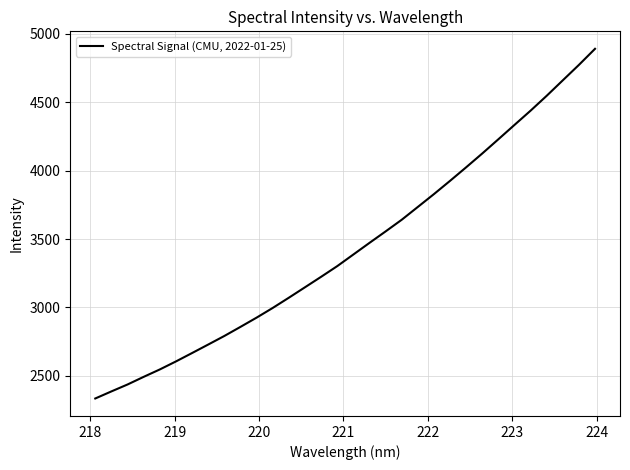

Reading left to right, extract all data points from this chart.

2333.8	2385.6	2436.2	2492.1	2546.3	2604.9	2666.3	2728.5	2791.2	2857.7	2925.3	2996.2	3071.0	3147.3	3223.9	3302.0	3386.9	3472.0	3555.8	3641.1	3734.9	3828.8	3925.8	4024.9	4125.9	4229.9	4334.9	4439.2	4548.0	4661.0	4773.8	4891.4